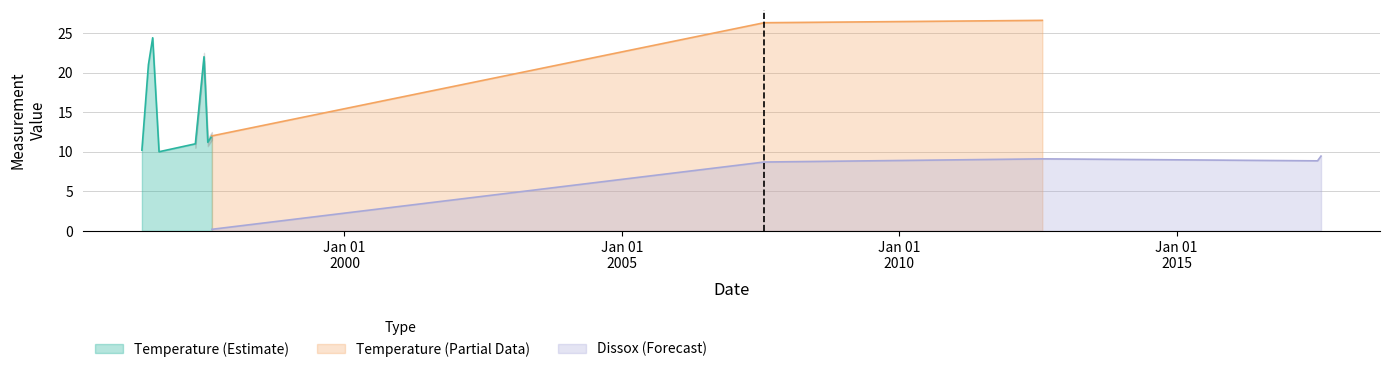

What is the highest value of the Temperature (Estimate) series?

24.4